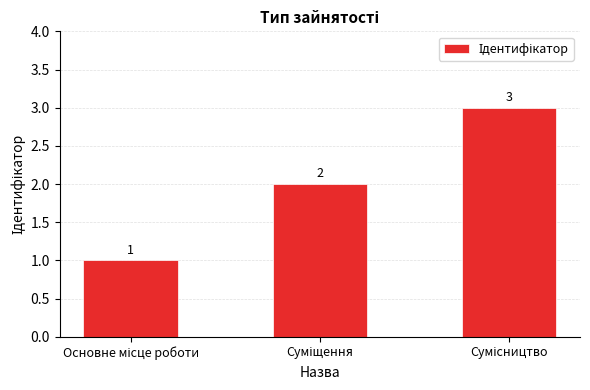

What is the value of the 3rd bar from the left?

3